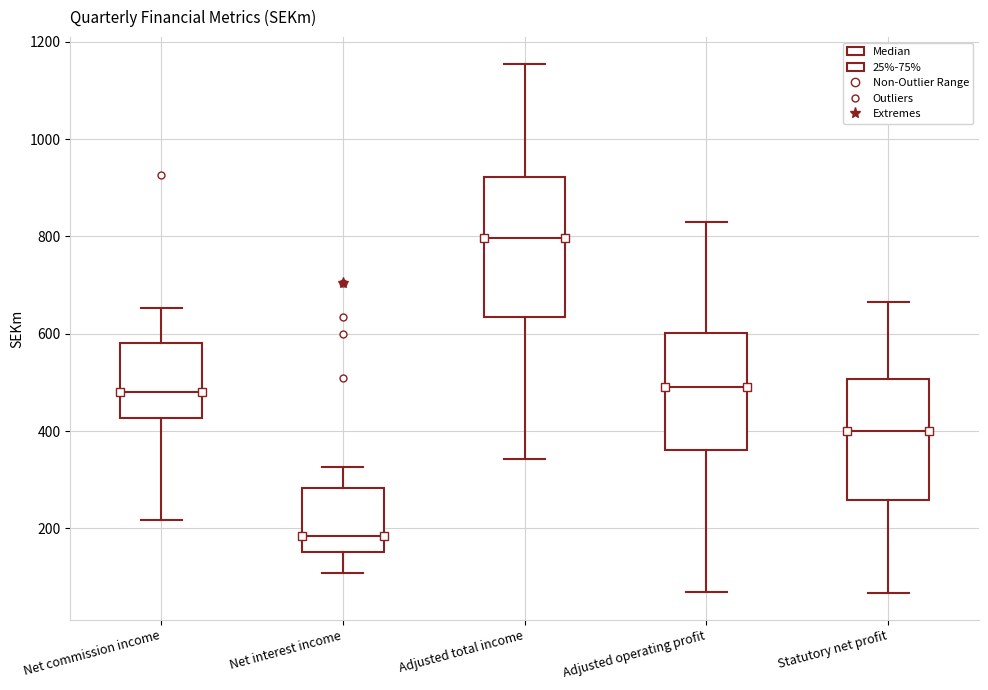

Where does the upper whisker of the box for Statutory net profit end on the y-axis? The values are not printed on the chart, so give them approximately, as read against the axis.

660